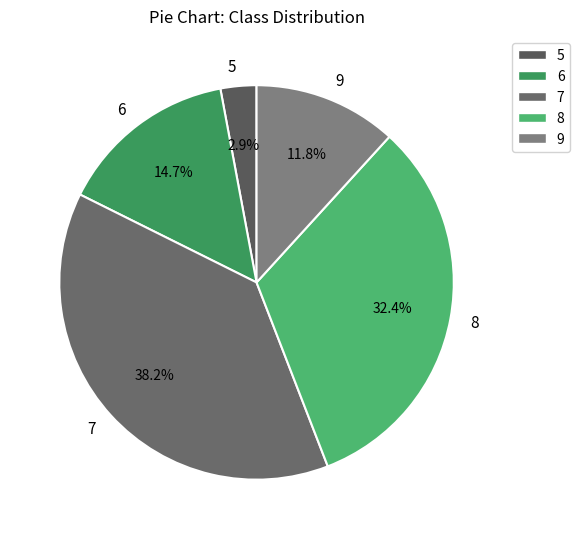

Is the sum of 7 and 8 greater than half?

Yes